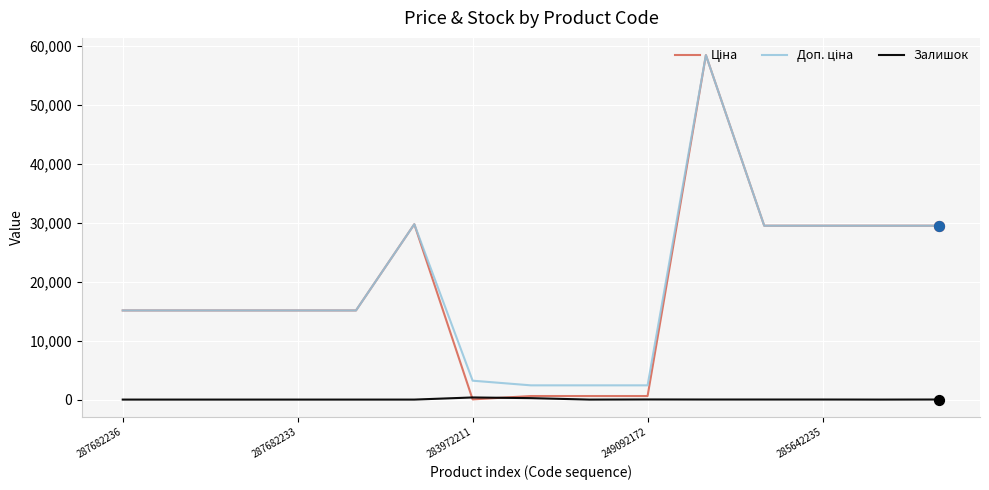

What is the maximum value shown in the chart?

58426.5